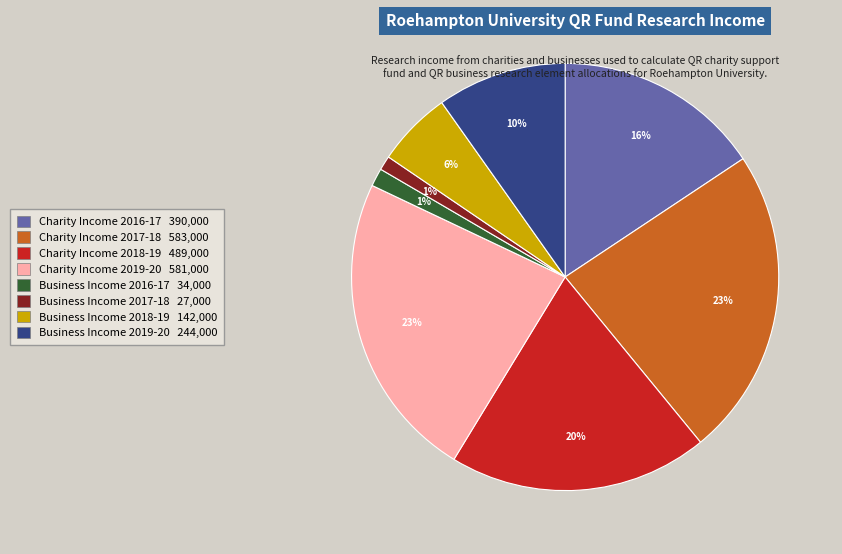

Does Business Income 2016-17 represent more than half of the total?

No